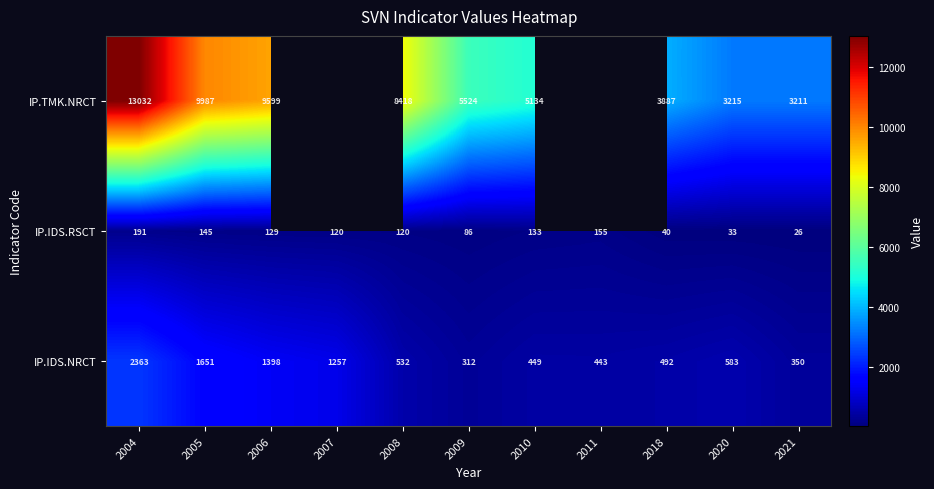

What is the minimum value shown in the chart?

26.0